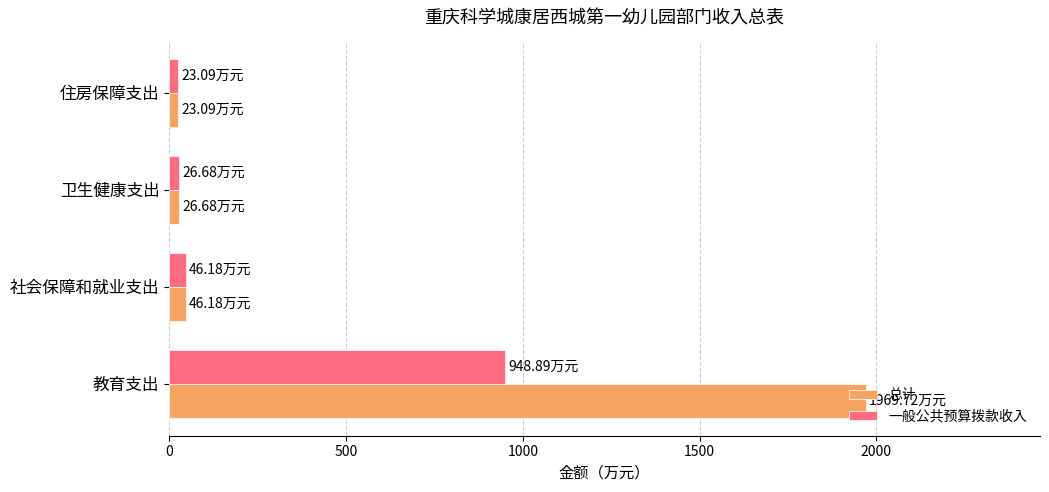

What are all the series names shown in the legend?

总计, 一般公共预算拨款收入